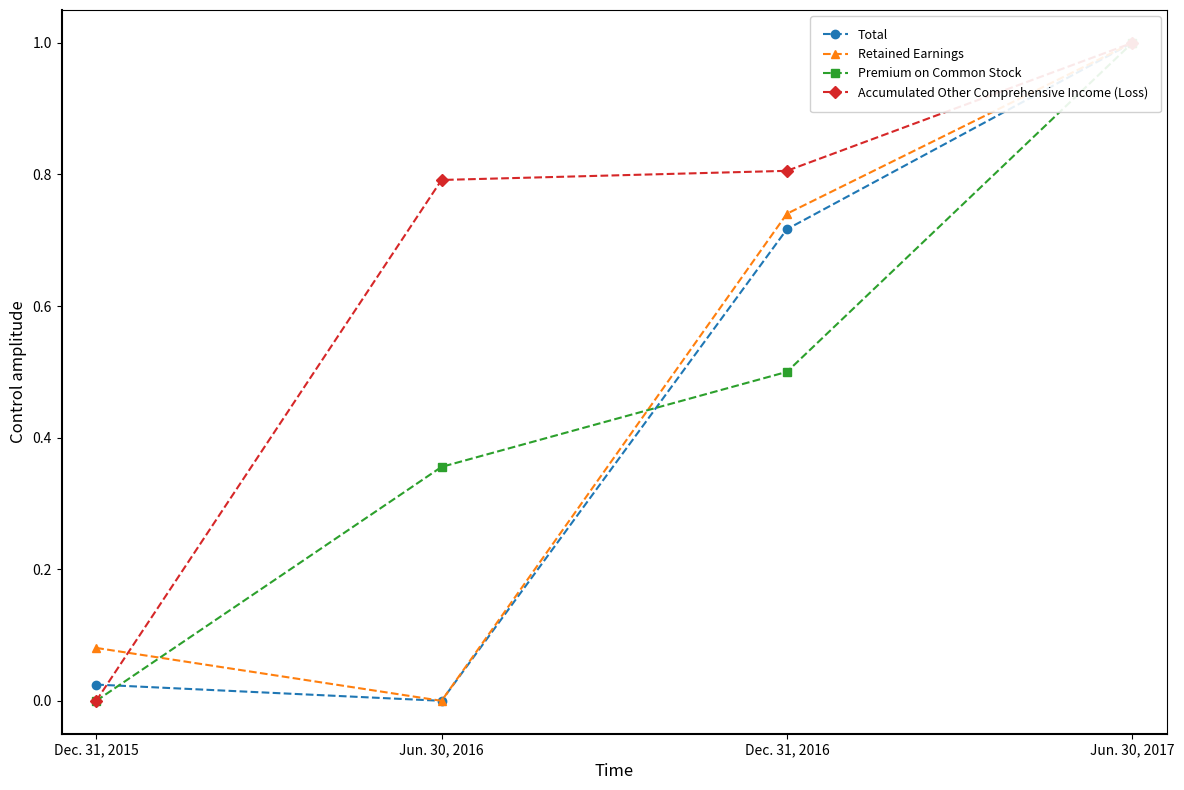

At how many categories does at least one series exceed 0?

4